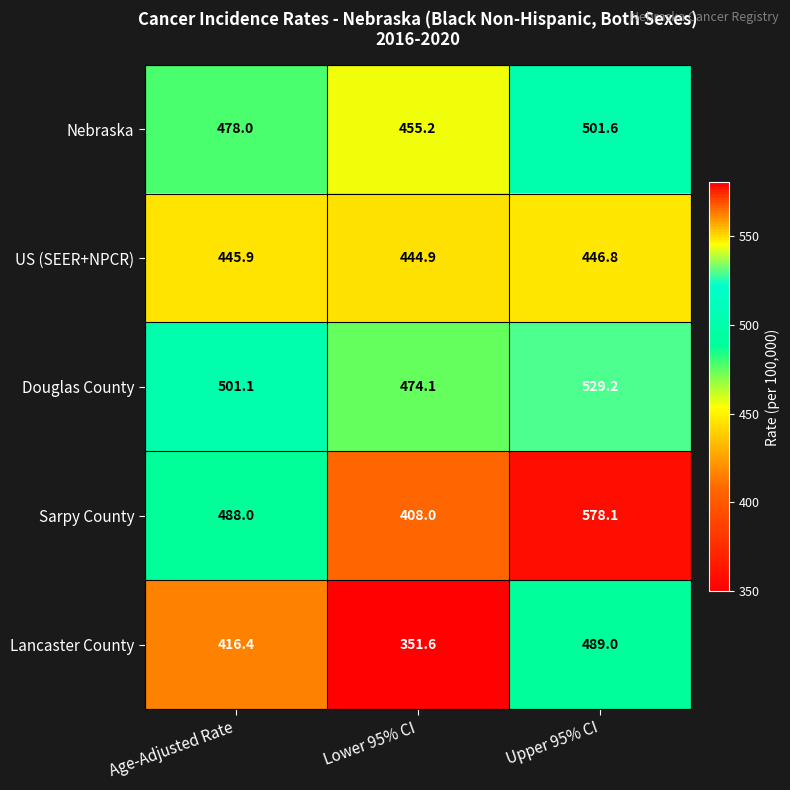

At which label does US (SEER+NPCR) first exceed 445?

Age-Adjusted Rate